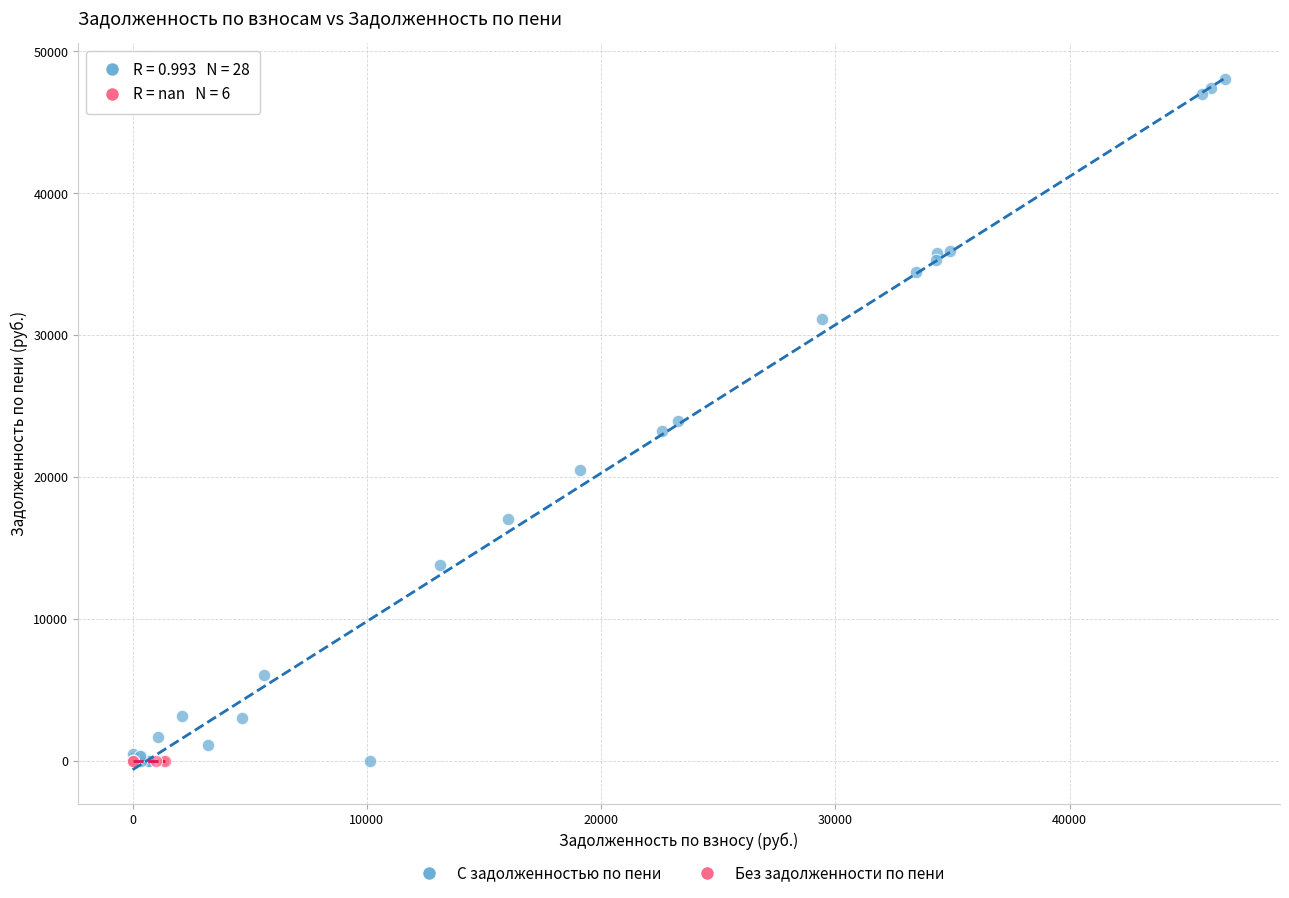

Which series reaches the maximum Y coordinate?

С задолженностью по пени